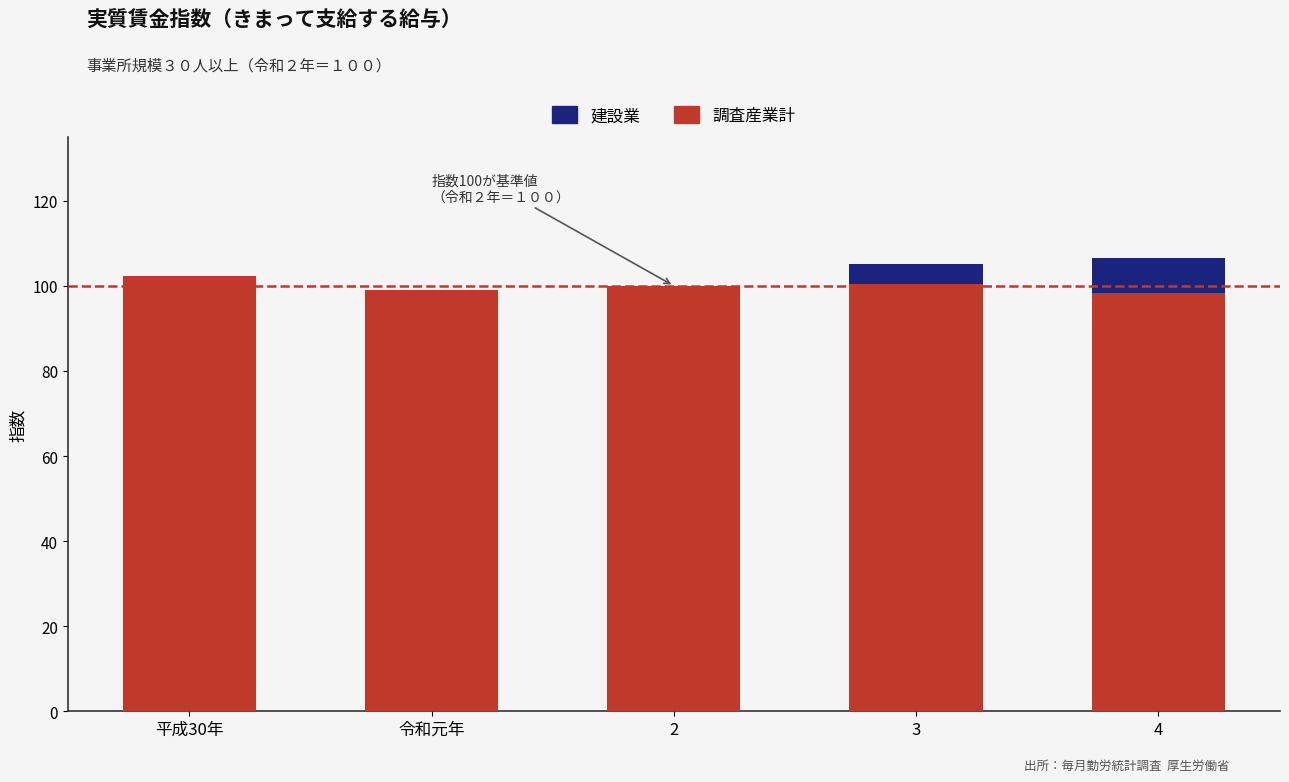

True or false: 建設業（紺） has a value of 52.2 at 2.

False